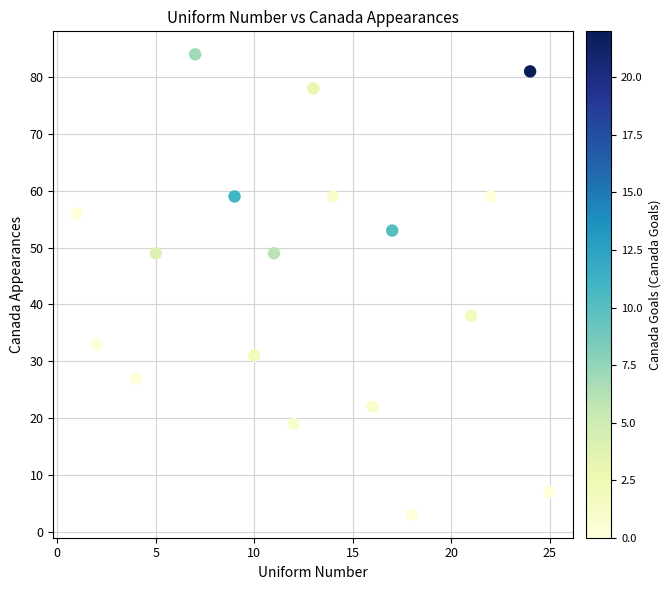

What Y value in the scatter plot is closest to 43?

38